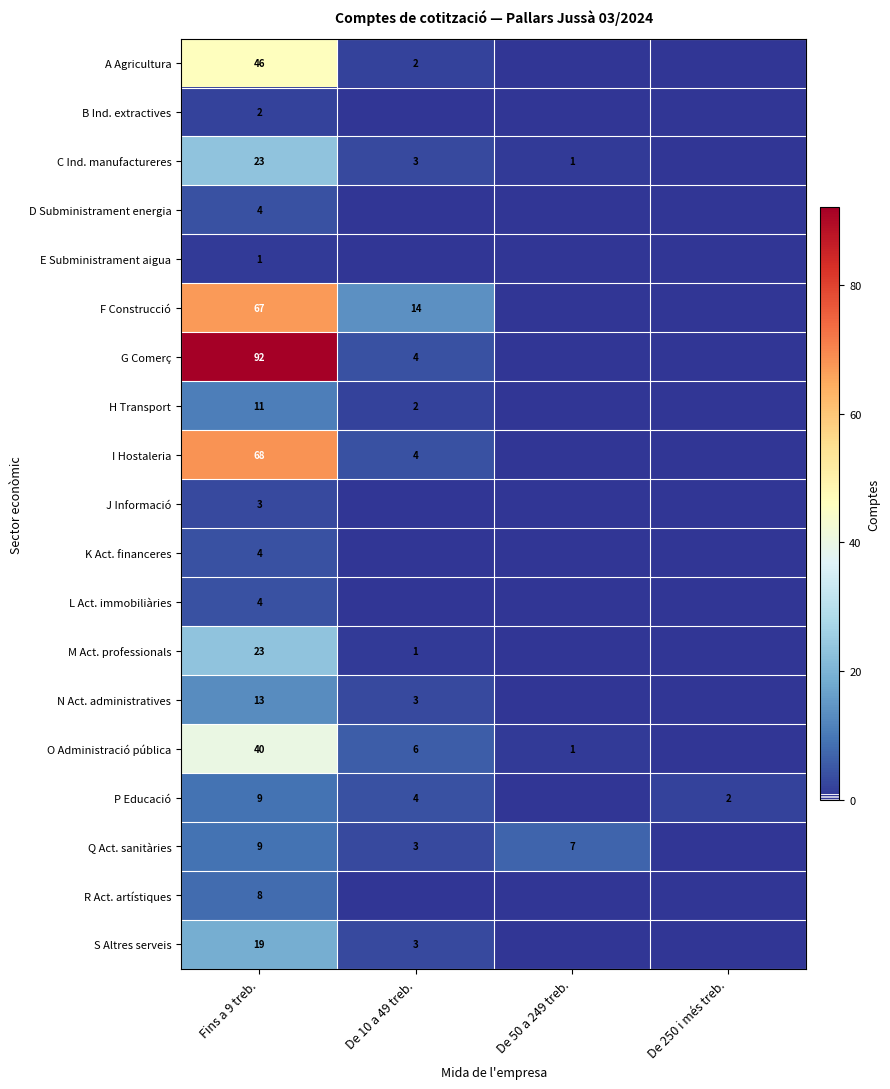

What is the difference between the highest and lowest values at Fins a 9 treb.?

91